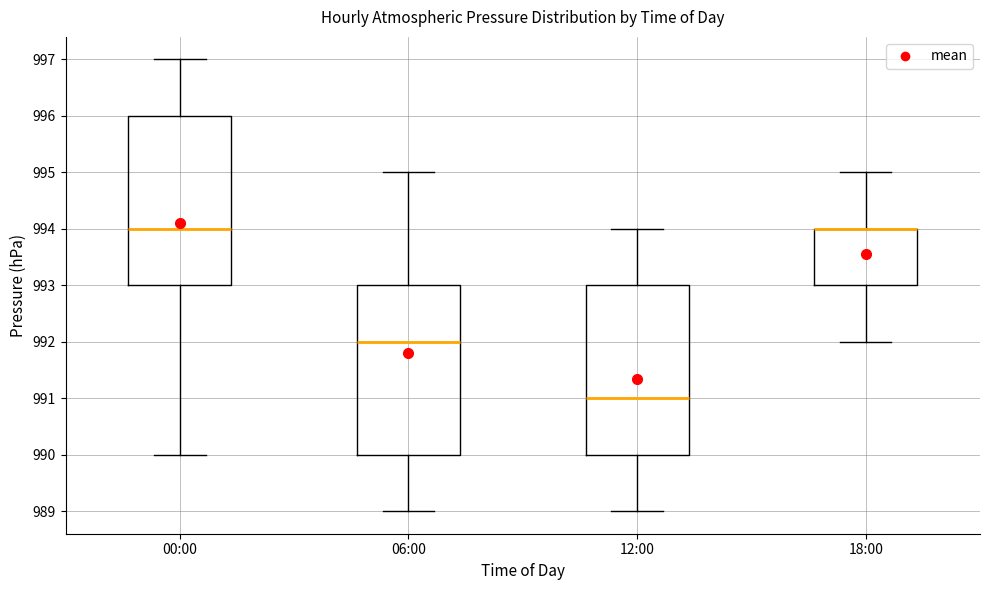

Reading left to right, transcribe this box plot: for each box, give where its median line is, the range the box spans, and where its two whiskers end, as read against the y-axis. The values are not printed on the chart, so give them approximately, as read against the axis.

00:00: median 994, box 993 to 996, whiskers 990 to 997
06:00: median 992, box 990 to 993, whiskers 989 to 995
12:00: median 991, box 990 to 993, whiskers 989 to 994
18:00: median 994 (drawn on the box's upper edge), box 993 to 994, whiskers 992 to 995